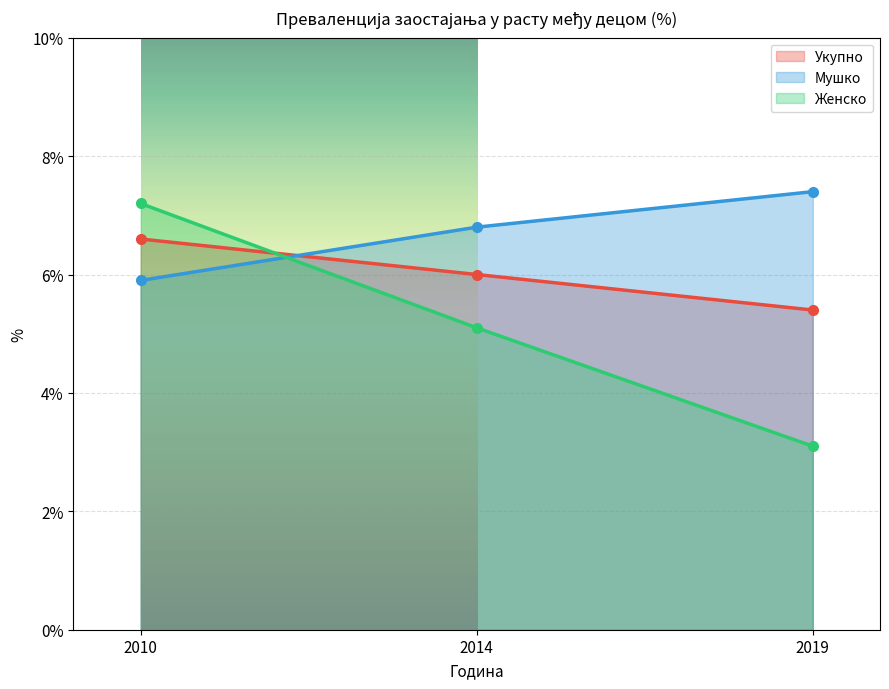

Reading left to right, extract all data points from this chart.

Укупно: 2010=6.6	2014=6.0	2019=5.4
Мушко: 2010=5.9	2014=6.8	2019=7.4
Женско: 2010=7.2	2014=5.1	2019=3.1